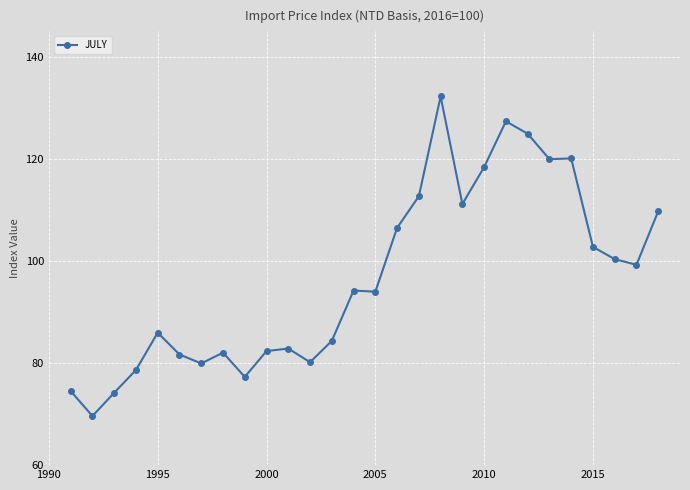

True or false: there are more than 2 points higher than both neighbors.

True